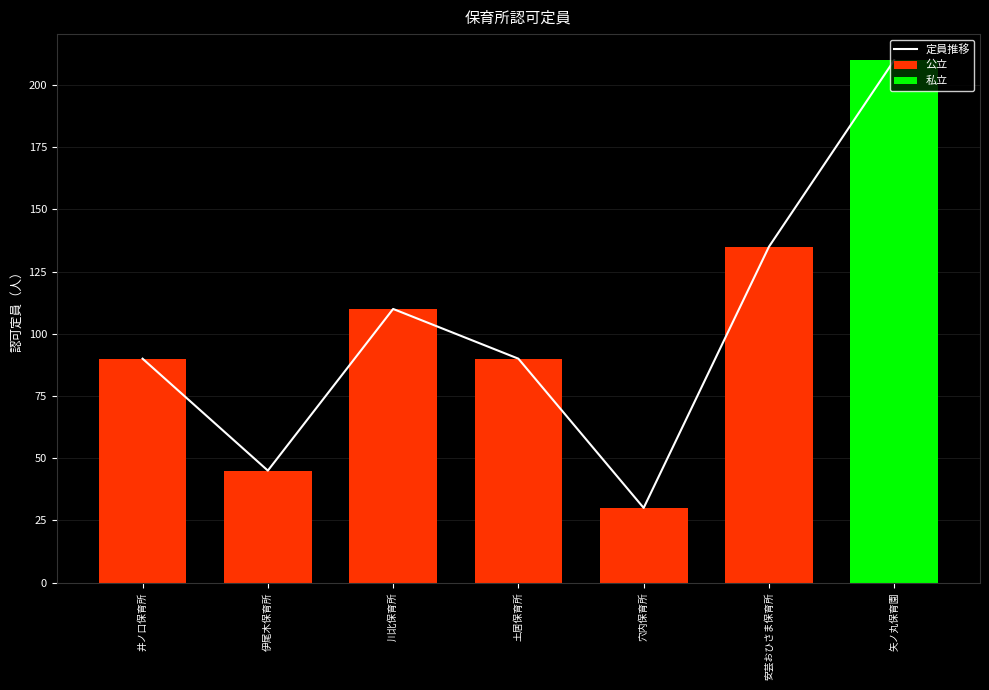

Read the value at 安芸おひさま保育所, to the nearest 10.

140